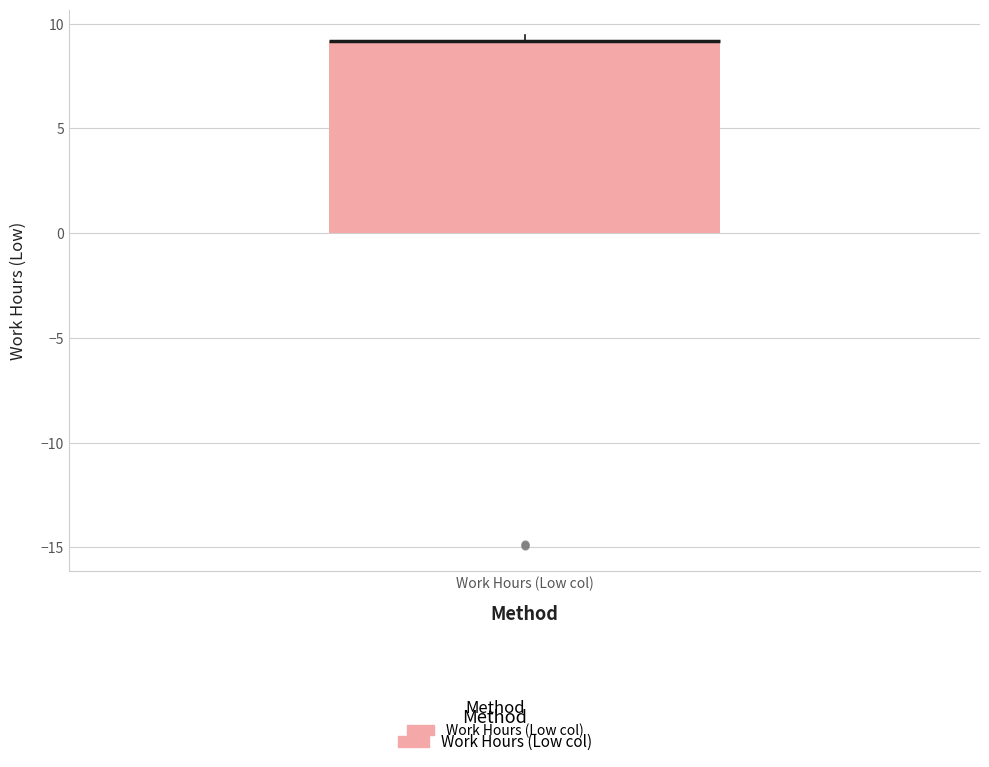

Read this box plot against the y-axis: the position of the median line, the range covered by the box, and the ends of both whiskers. The values are not printed on the chart, so give them approximately, as read against the axis.

median 9.0 (drawn on the box's upper edge), box 0.0 to 9.0, whiskers 0.0 to 9.5